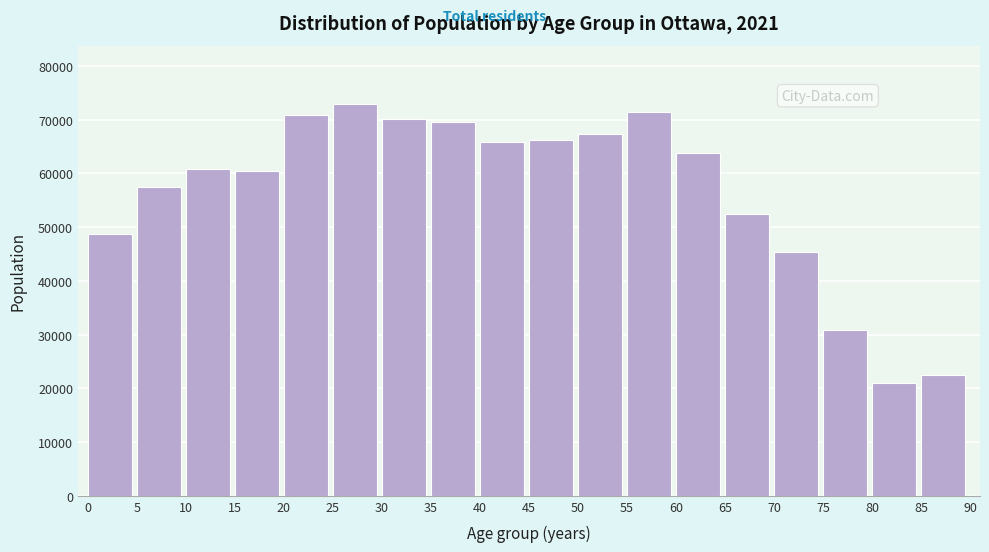

What is the change in value from 10 to 65?

-8365